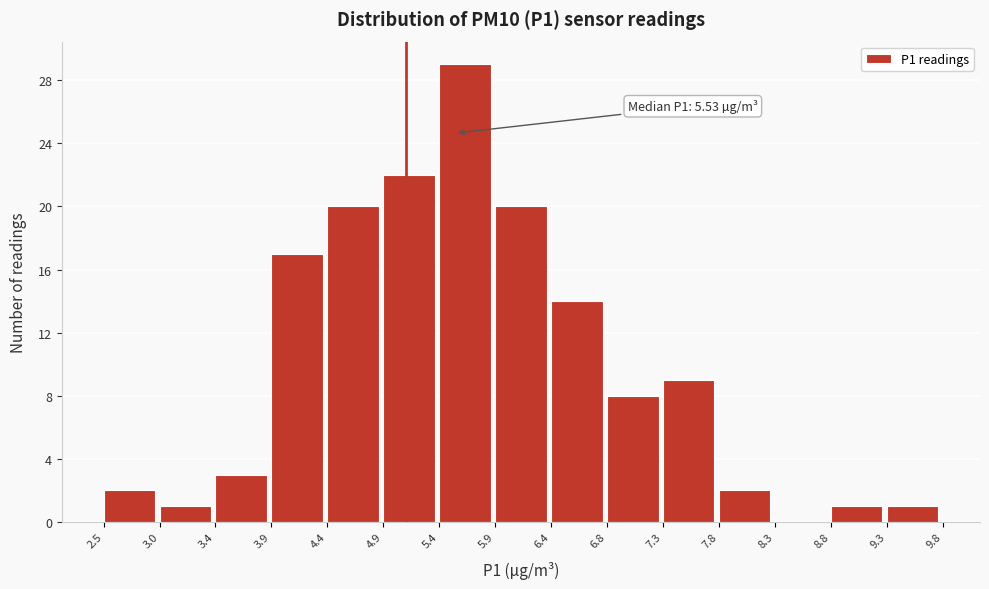

Over which range of the x-axis is the bar tallest?

5.4 to 5.9